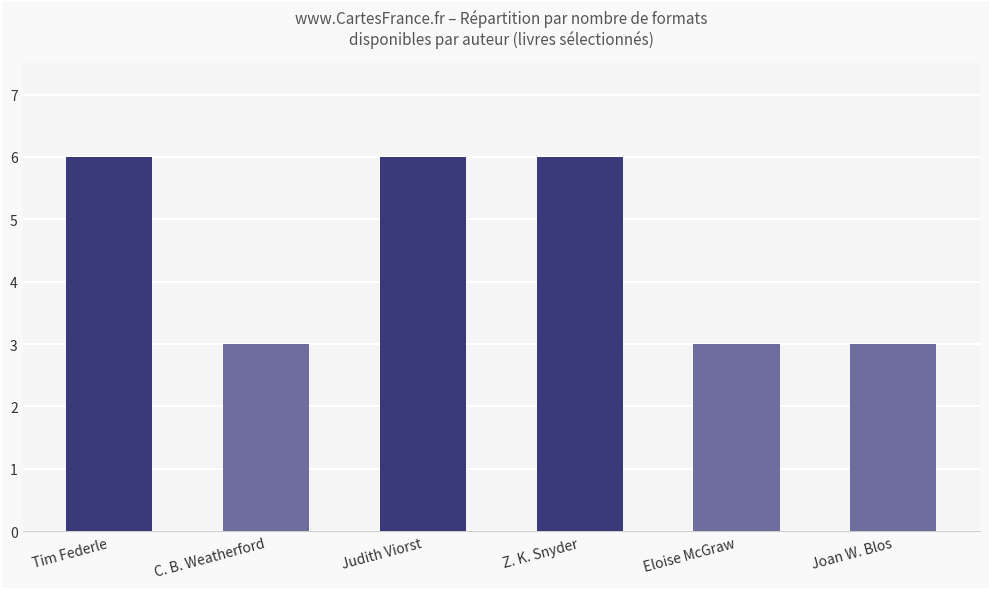

Approximately how many times larger is the value at Z. K. Snyder compared to Eloise McGraw?

2.0